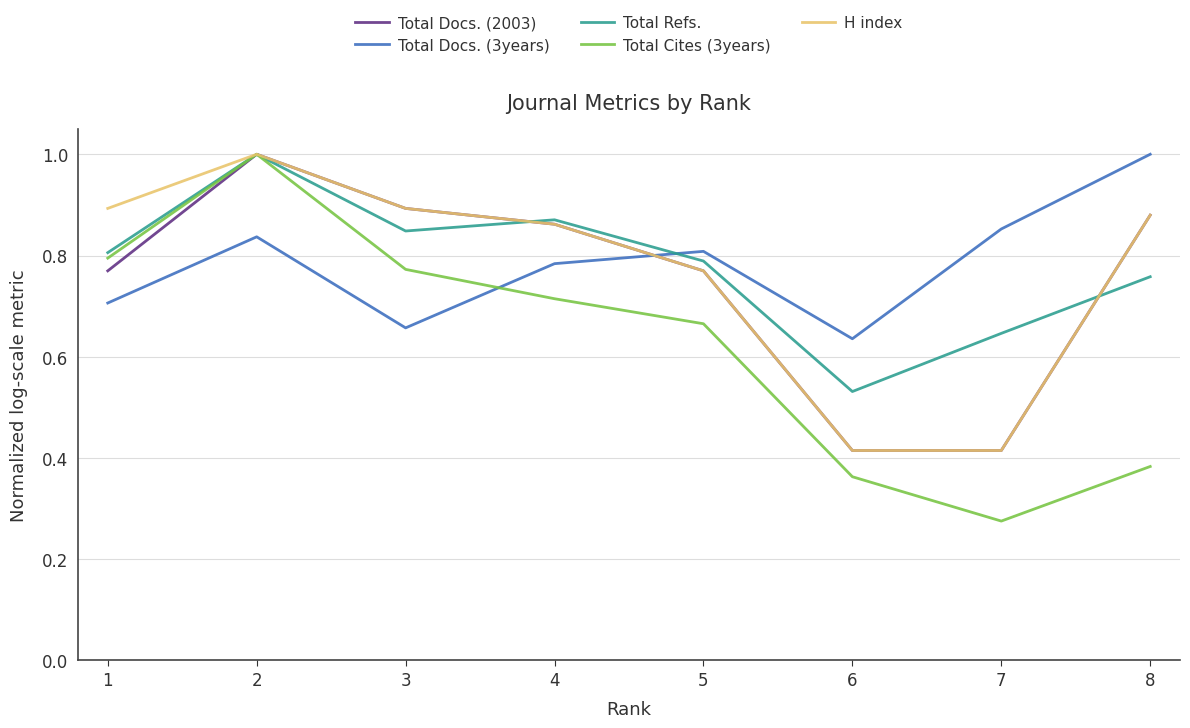

Which series has the widest spread of values?

Total Cites (3years)